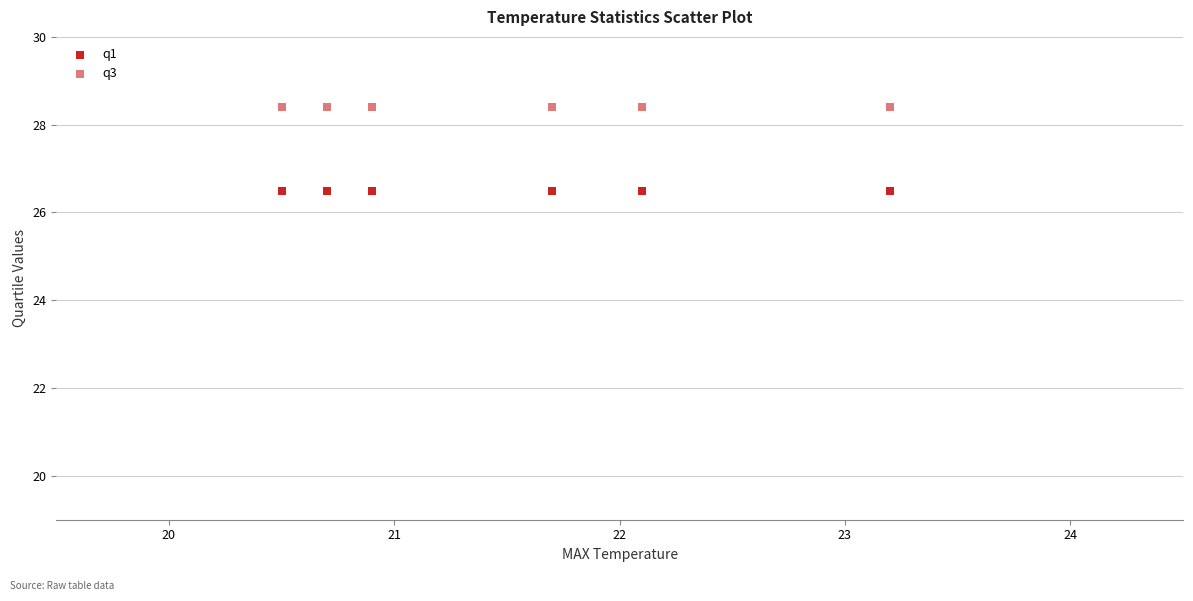

Count the number of points in this scatter plot.

12